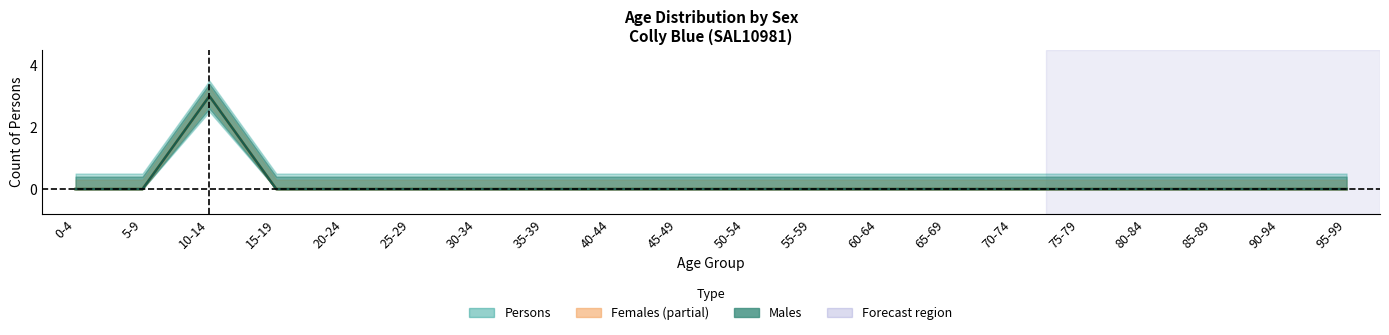

At which label does Females reach its minimum?

0-4 years